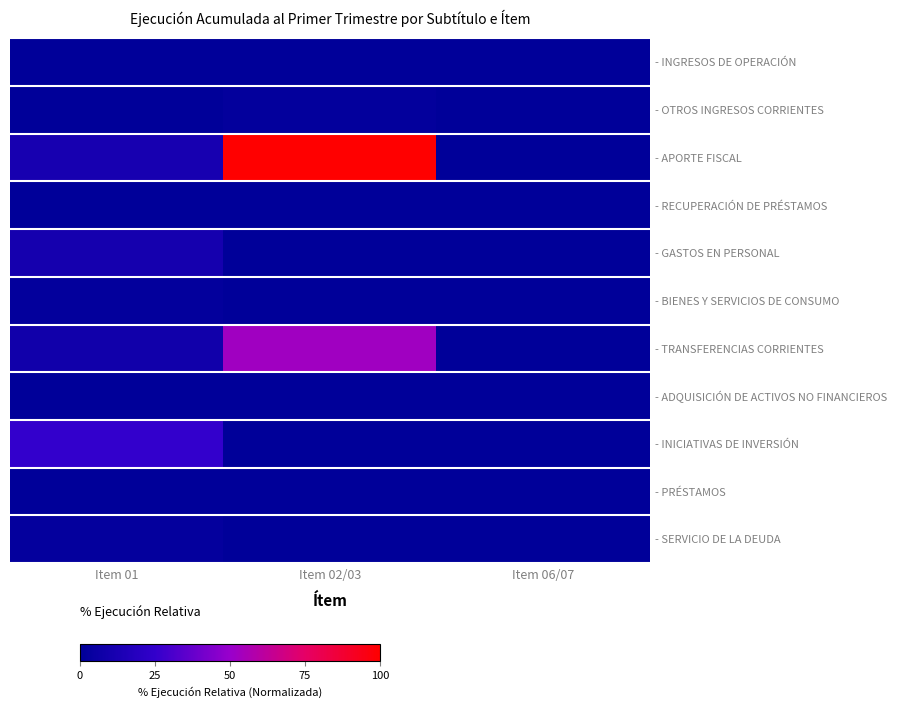

Which series has the largest total across all categories?

- APORTE FISCAL